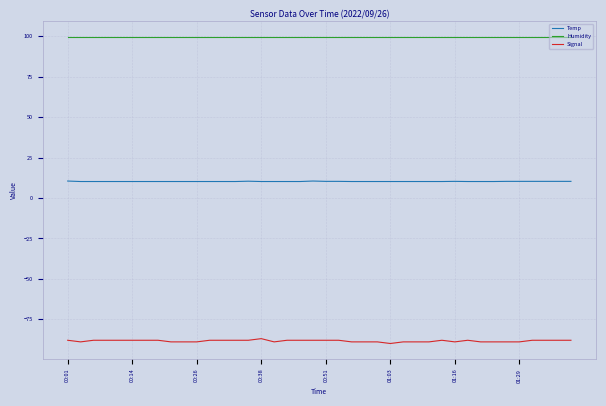

Which series has the largest total across all categories?

Humidity